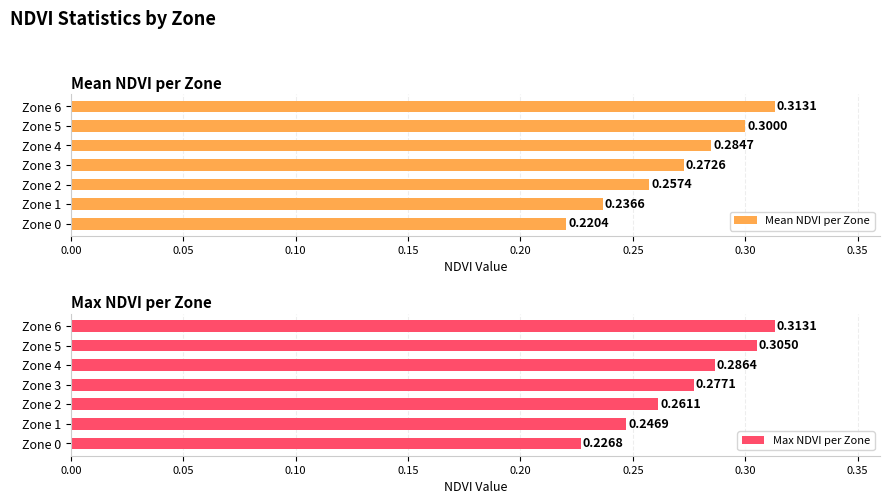

Does the chart contain any negative values?

No